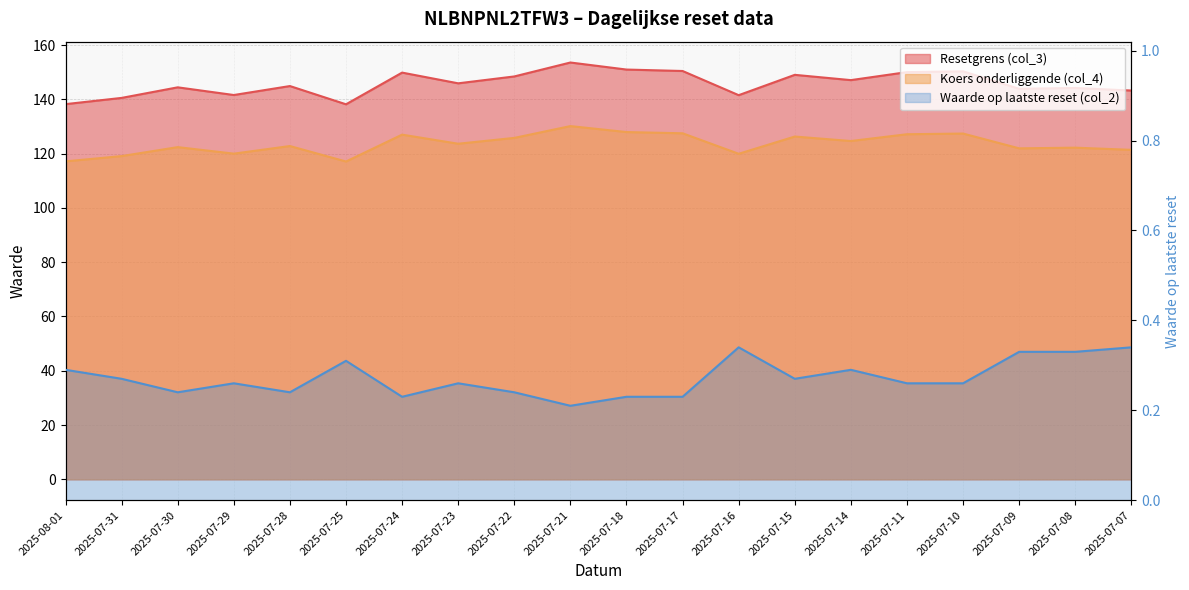

True or false: Resetgrens (col_3) and Koers onderliggende (col_4) intersect in this chart.

False